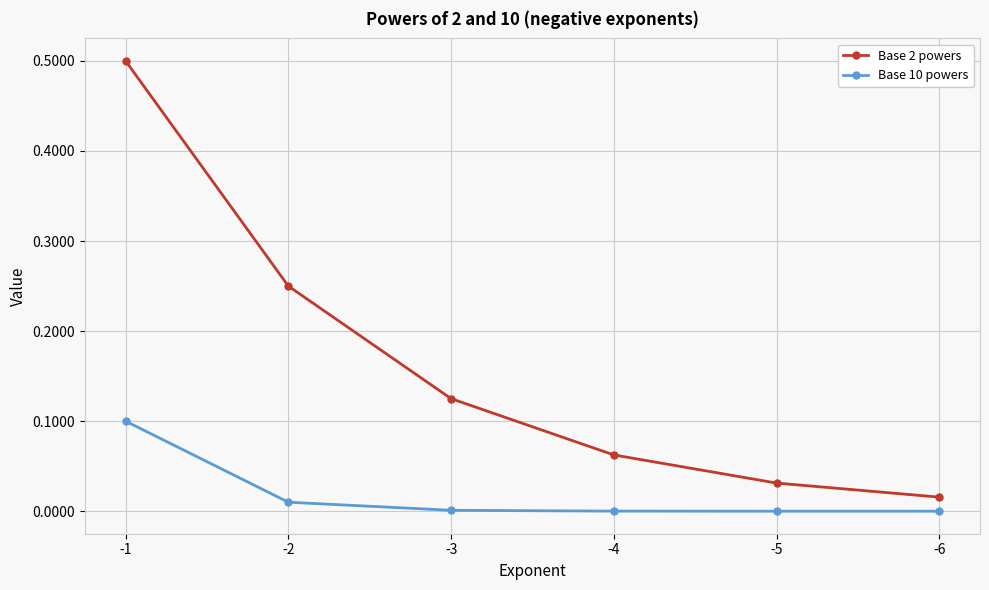

What are all the series names shown in the legend?

Base 2 powers, Base 10 powers